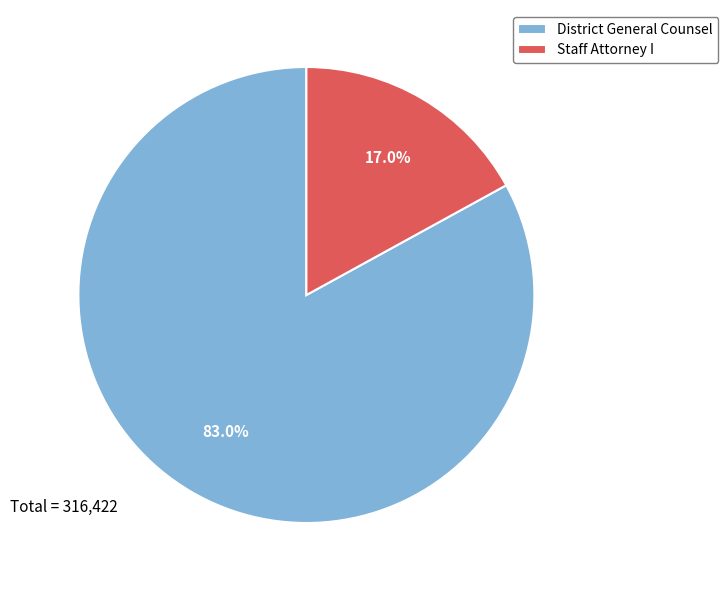

To the nearest percent, what is the difference between the Staff Attorney I and District General Counsel slice percentages?

66%